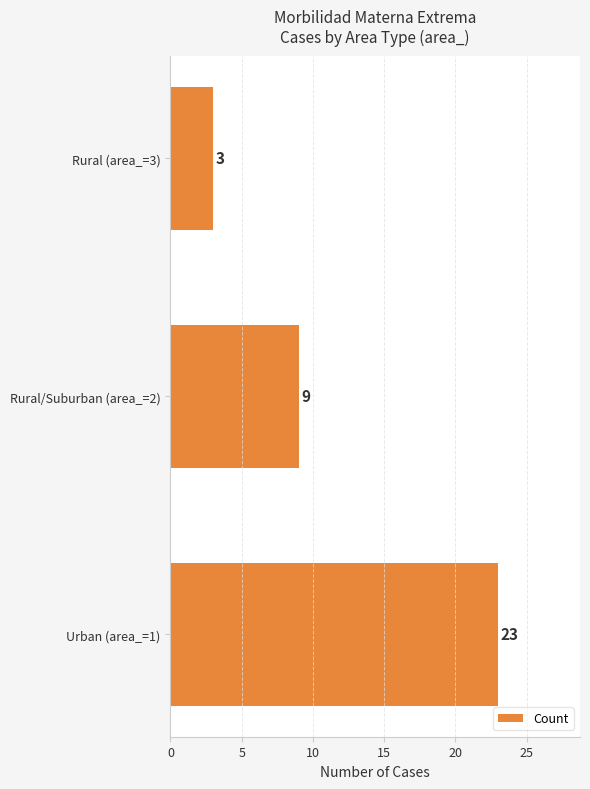

Which has a higher value, Urban (area_=1) or Rural (area_=3)?

Urban (area_=1)